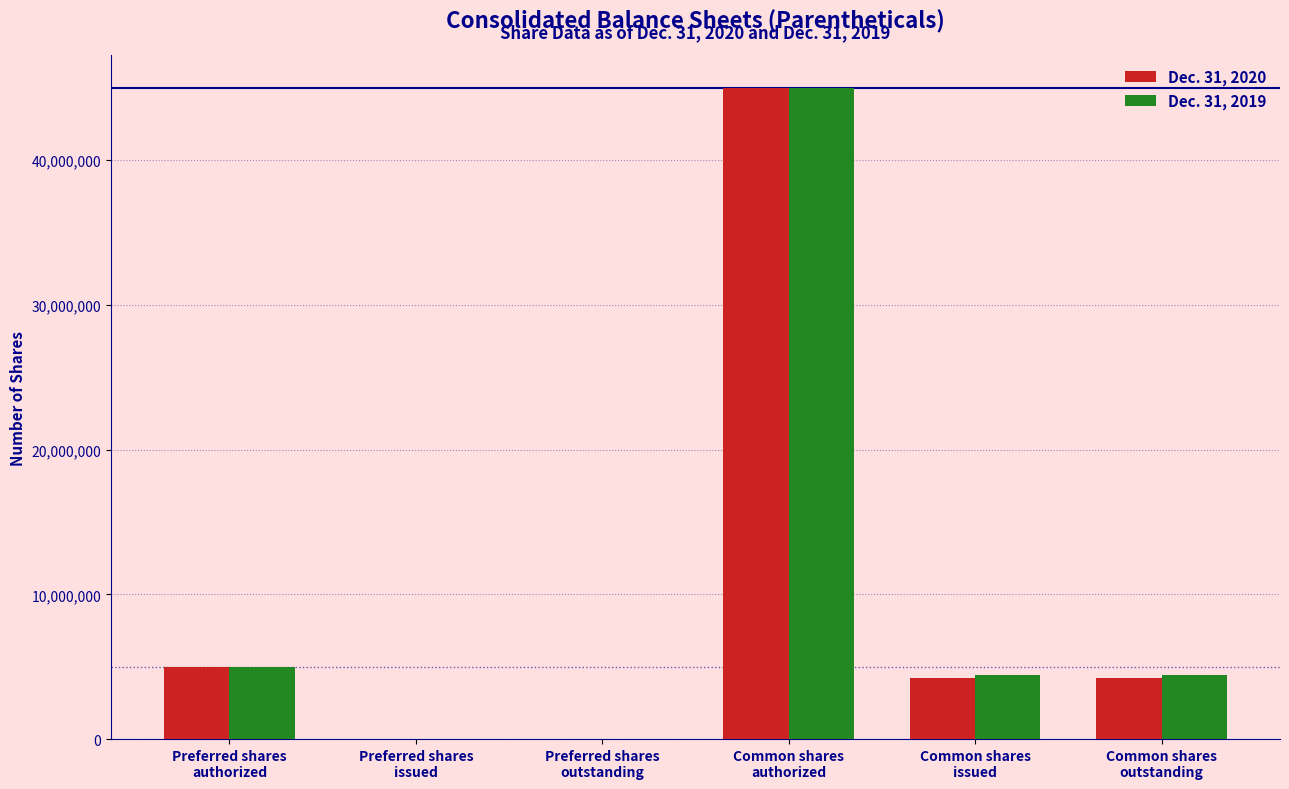

What is the greatest value displayed?

45000000